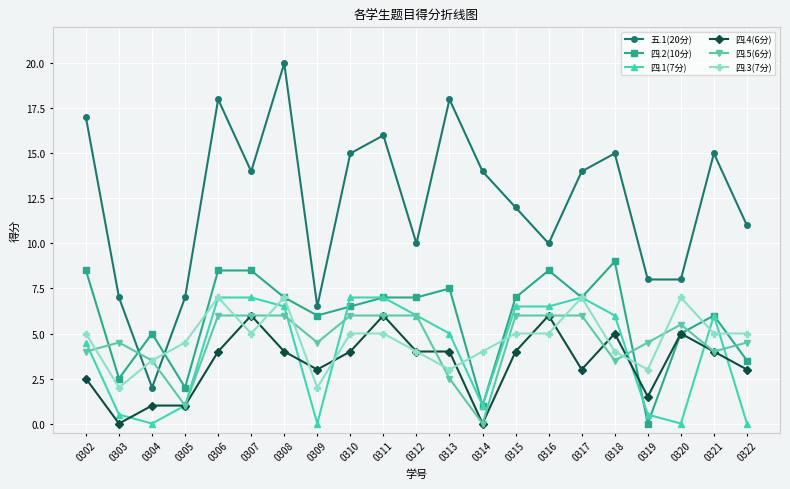

What is the sum of the 五.1(20分) values at 0319 and 0313?

26.0